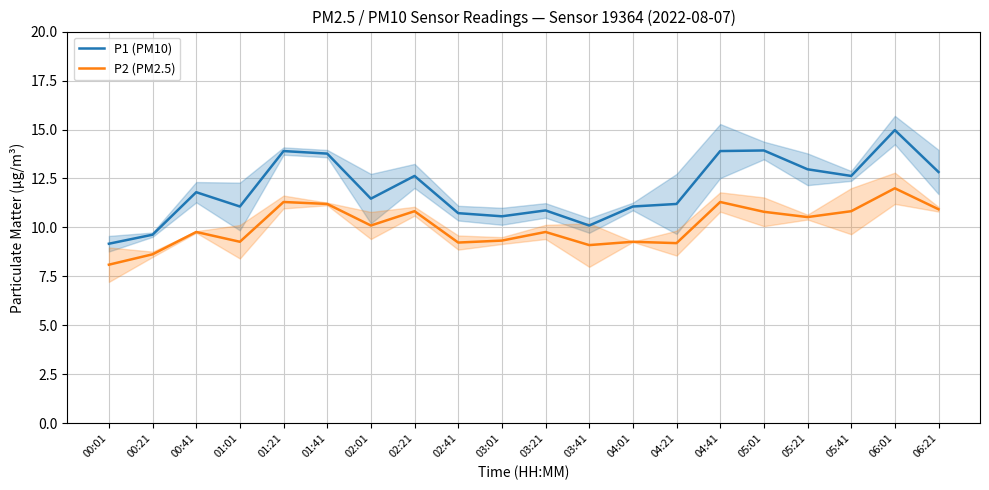

In P1 (PM10), how many points are lower than both neighbors (excluding endpoints)?

5